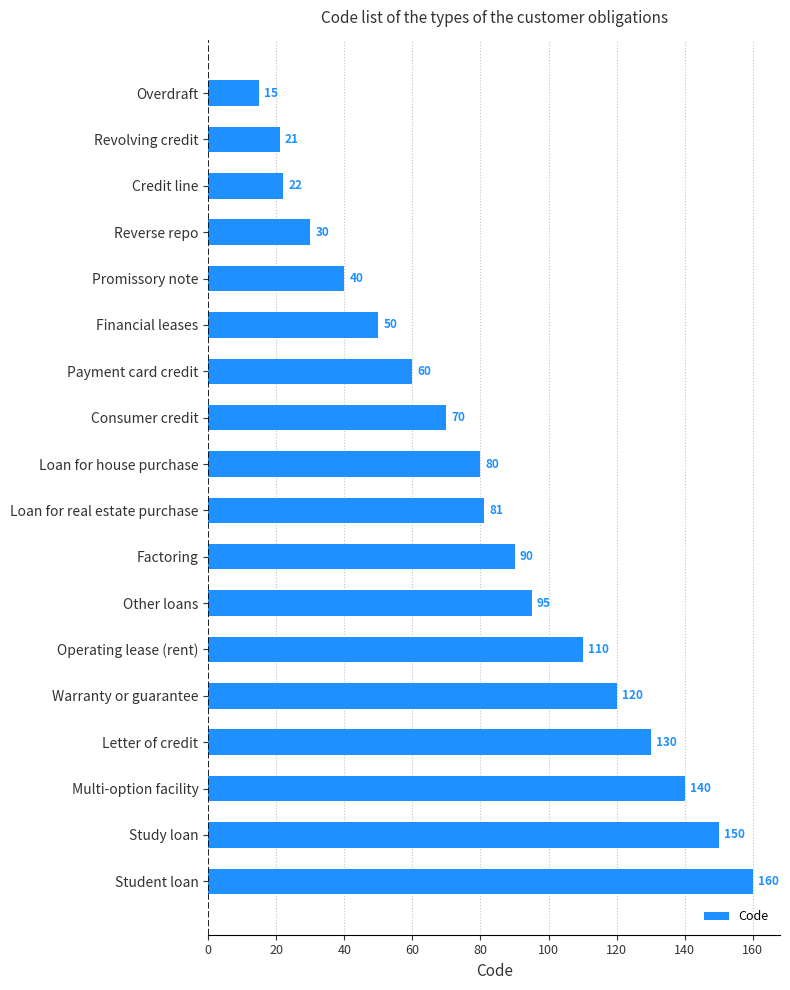

The chart shows a value of 96 at Consumer credit. True or false?

False